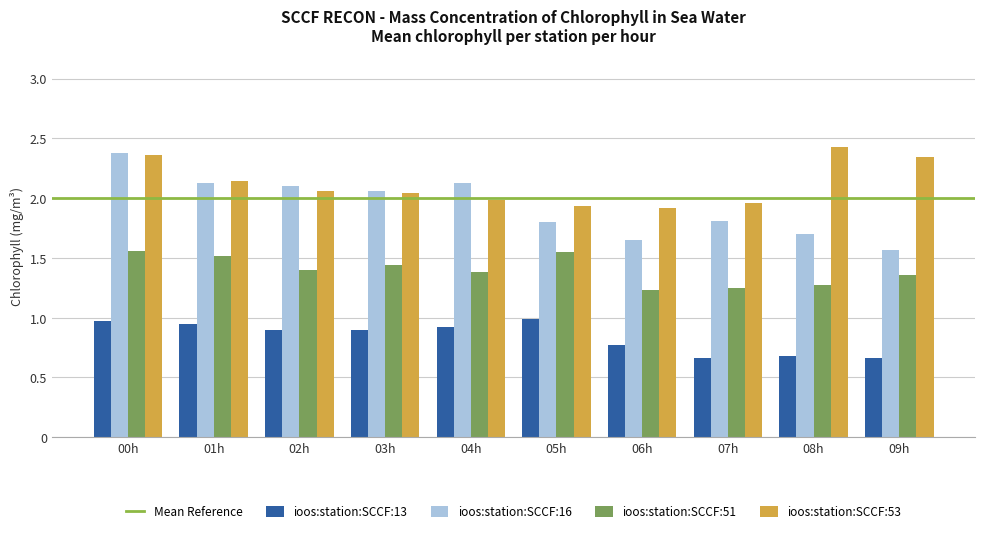

True or false: ioos:station:SCCF:16 has a value of 2.8 at 08h.

False